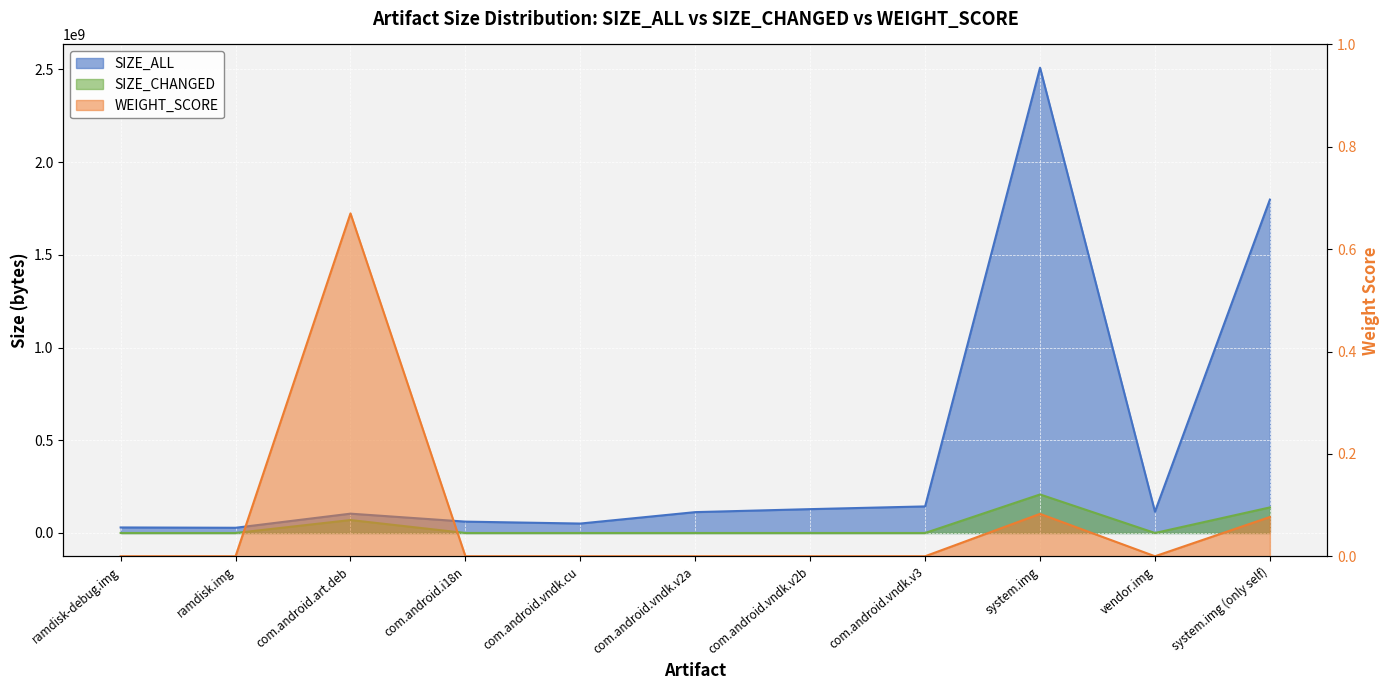

True or false: SIZE_CHANGED and SIZE_ALL intersect in this chart.

False